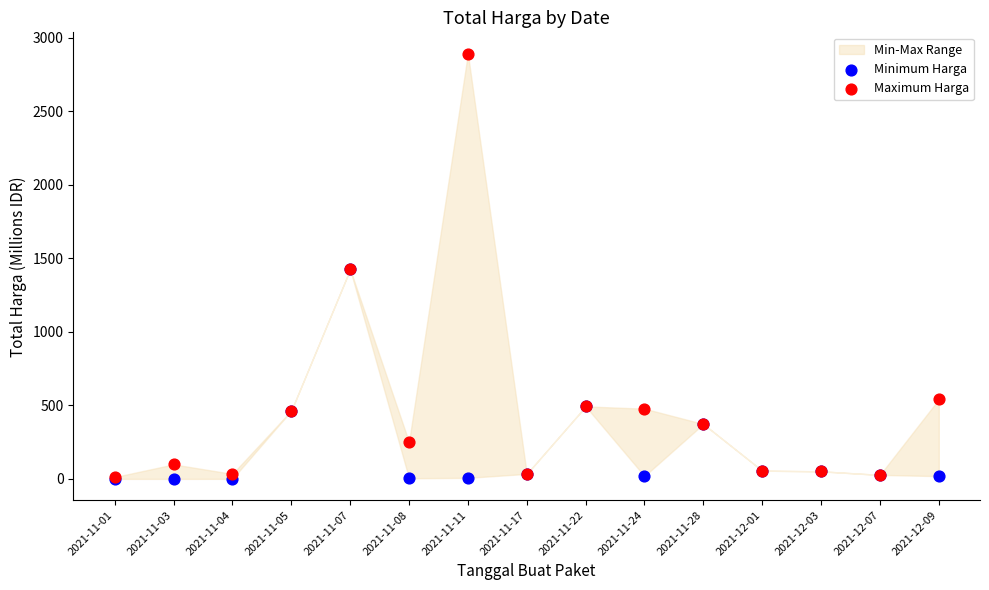

In the Minimum Harga series, what Y value is closest to 712?

493.0